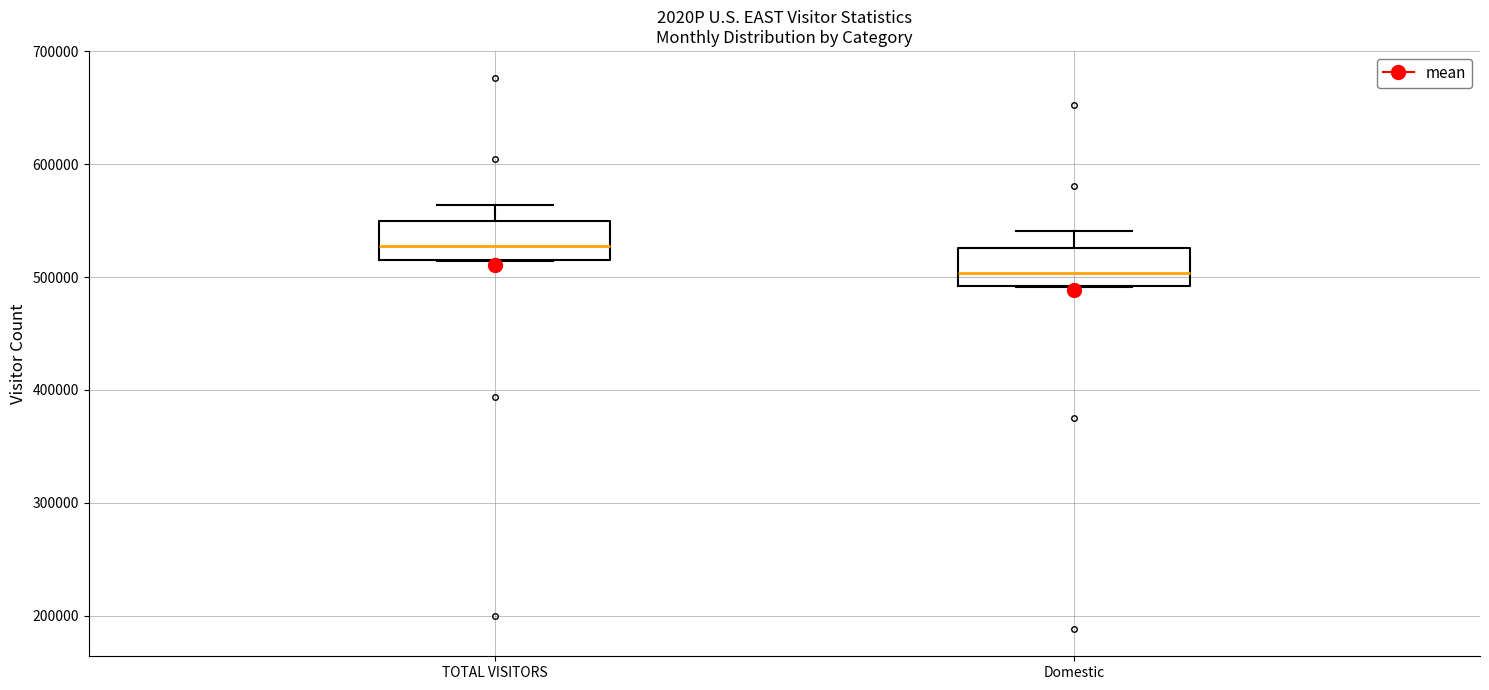

Reading left to right, read every box against the y-axis: the position of its median line, the range the box covers, and the ends of its whiskers. The values are not printed on the chart, so give them approximately, as read against the axis.

TOTAL VISITORS: median 530000, box 520000 to 550000, whiskers 510000 to 560000
Domestic: median 500000, box 490000 to 530000, whiskers 490000 to 540000